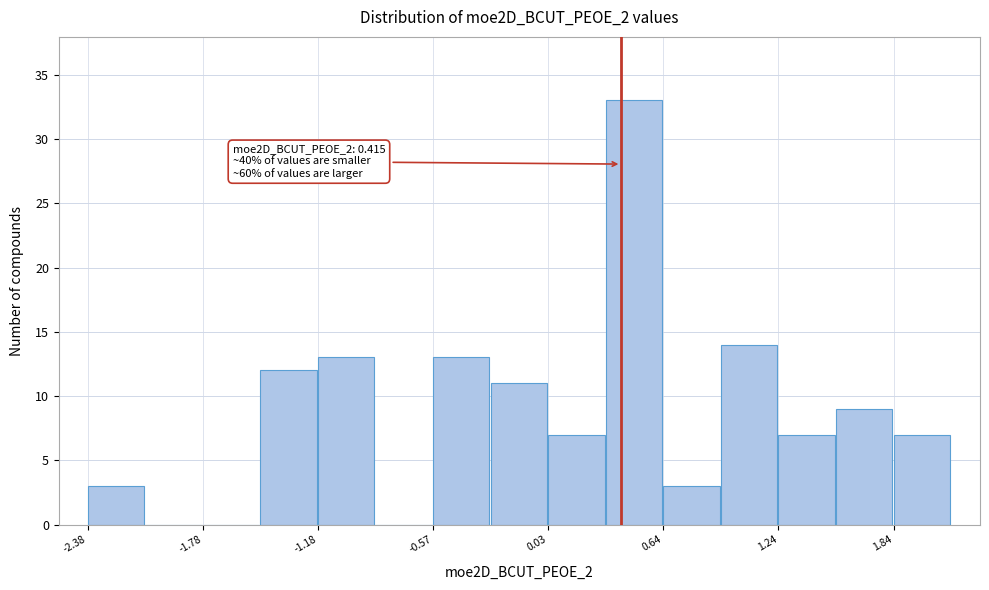

Read against the x-axis, roughly where is the centre of the tallest bar?

0.5